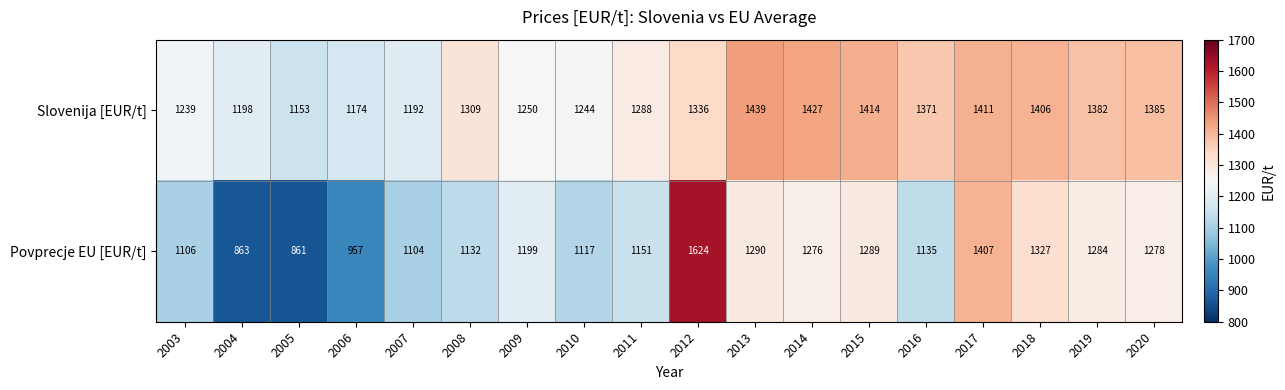

At which category is the sum across all series the highest?

2012